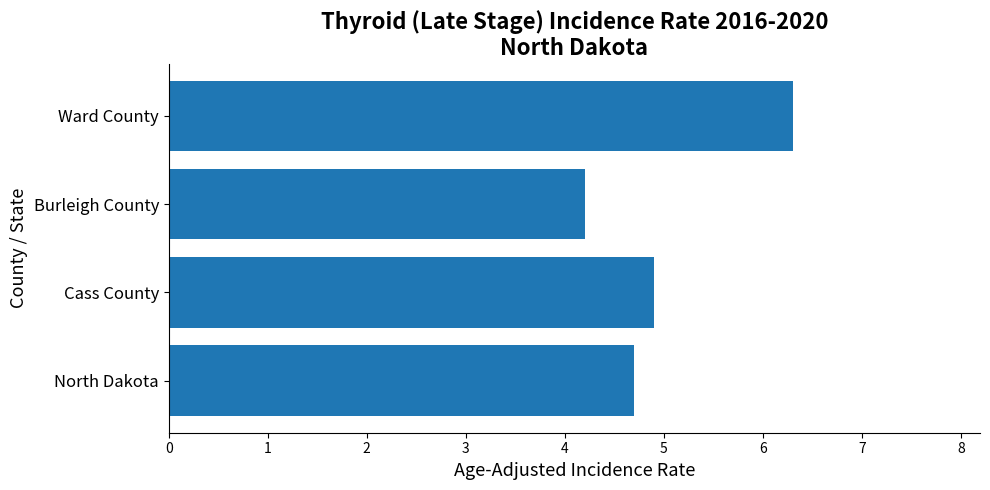

True or false: the data shows 6.3 at Ward County.

True